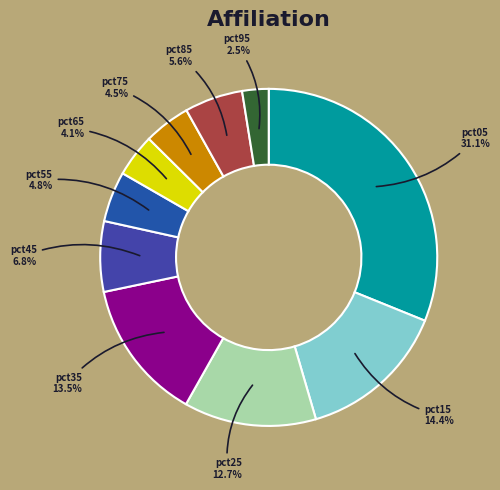

Approximately how many times larger is the value at pct45 compared to pct35?

0.5